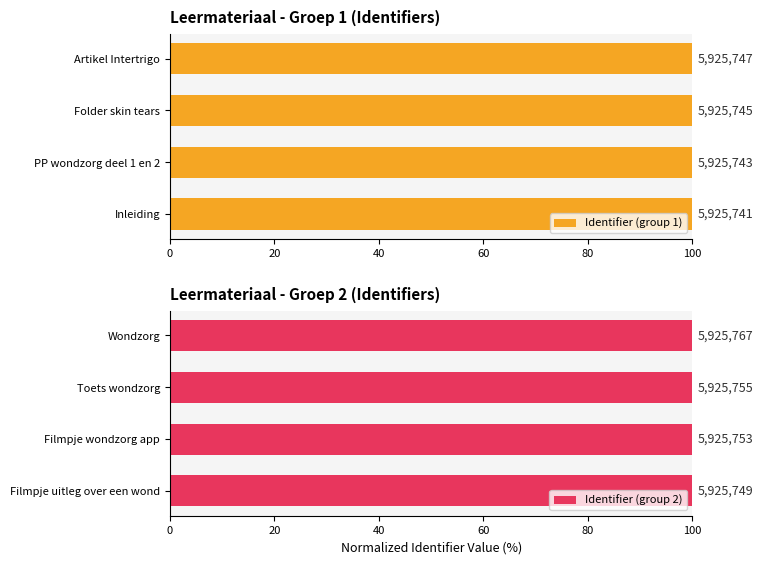

Rank the series at 60 from highest to lowest value.

Identifier (group 2), Identifier (group 1)